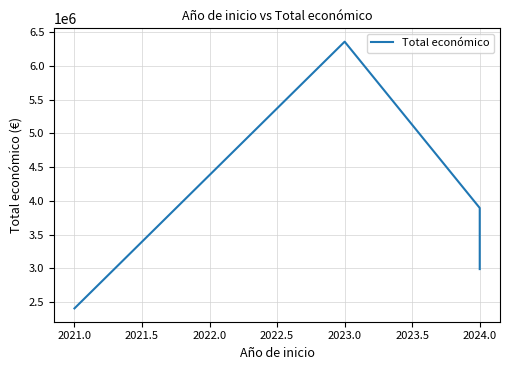

Reading left to right, extract all data points from this chart.

2406410	6357762	3893996	2988644